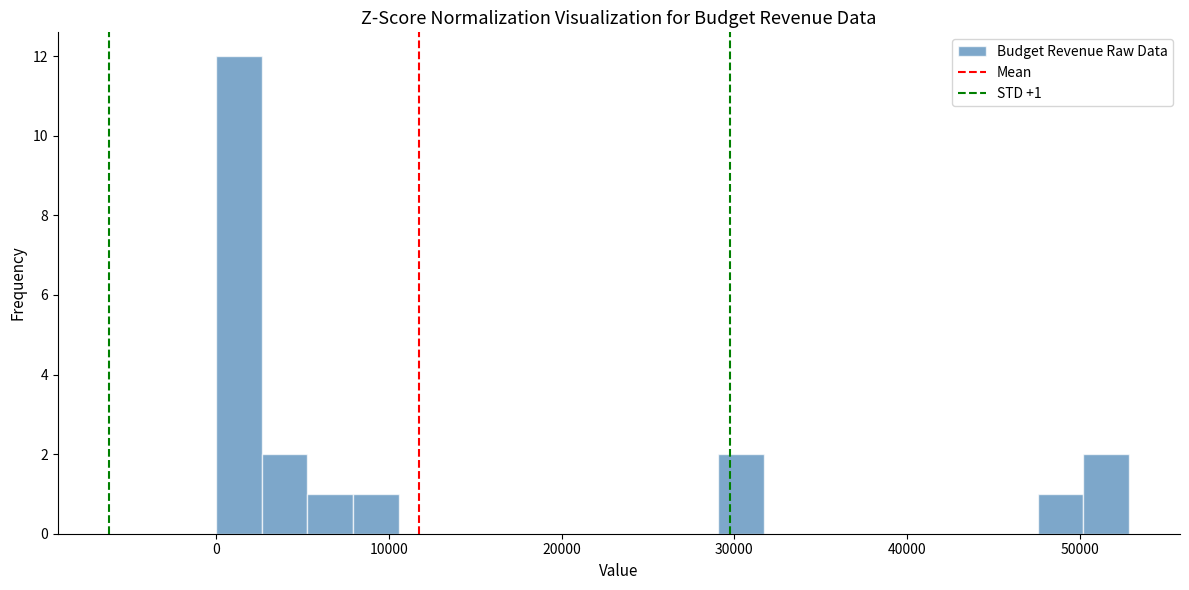

Around what value on the x-axis is the tallest bar? Give the approximate position of its centre, as read against the axis.

1000